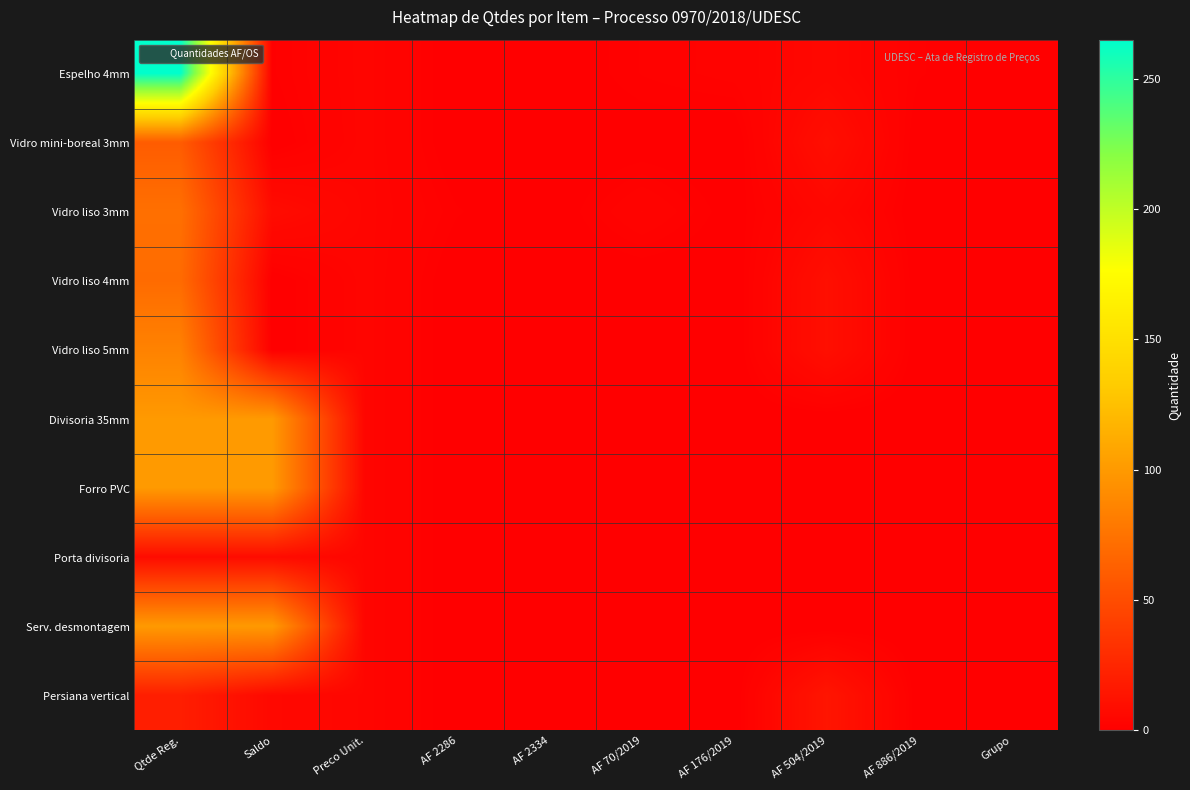

At how many categories does at least one series exceed 180?

1